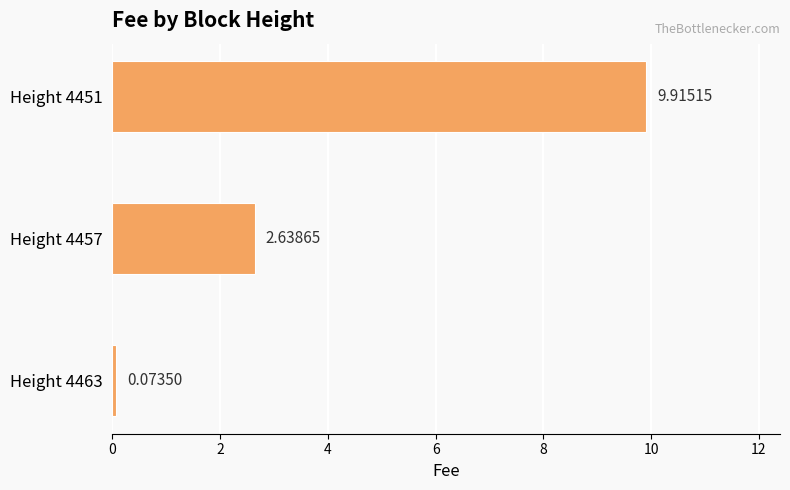

How many bars are there in total?

3